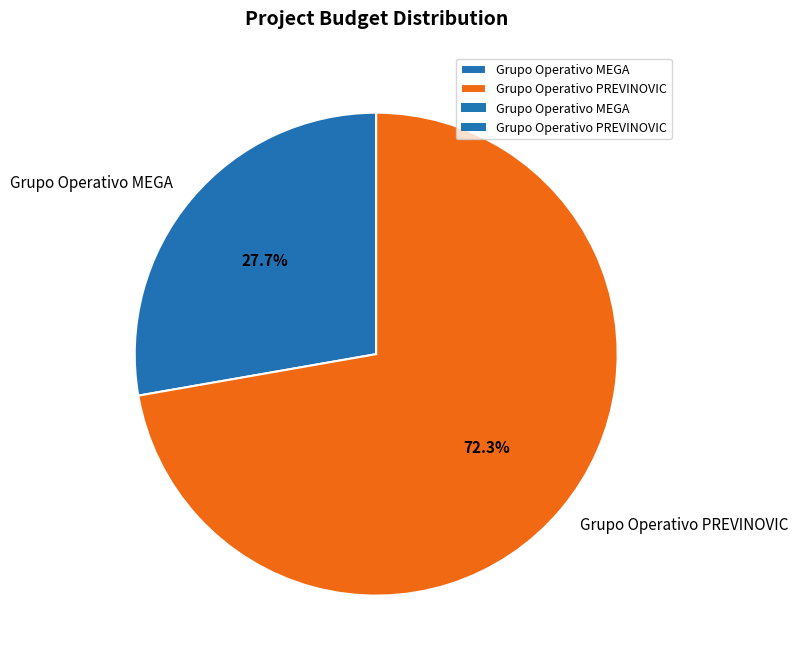

What is the majority slice?

Grupo Operativo PREVINOVIC